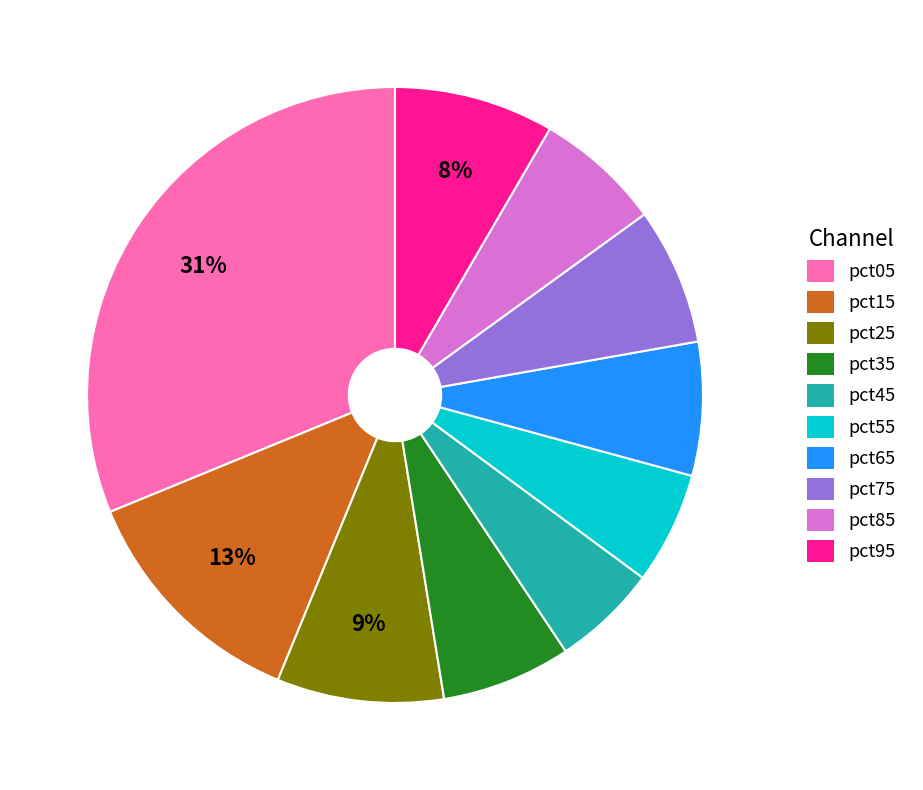

Is the sum of pct75 and pct05 greater than half?

No